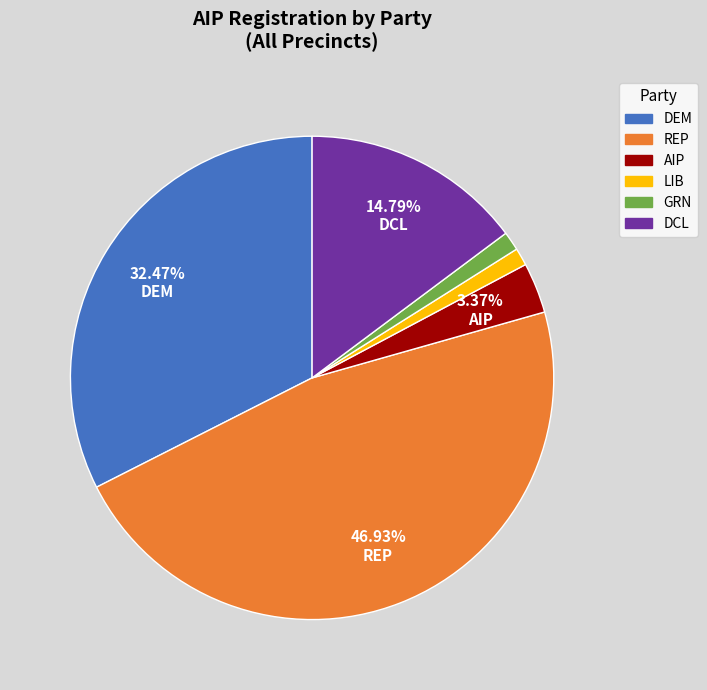

Is there any slice that represents more than half of the pie?

No